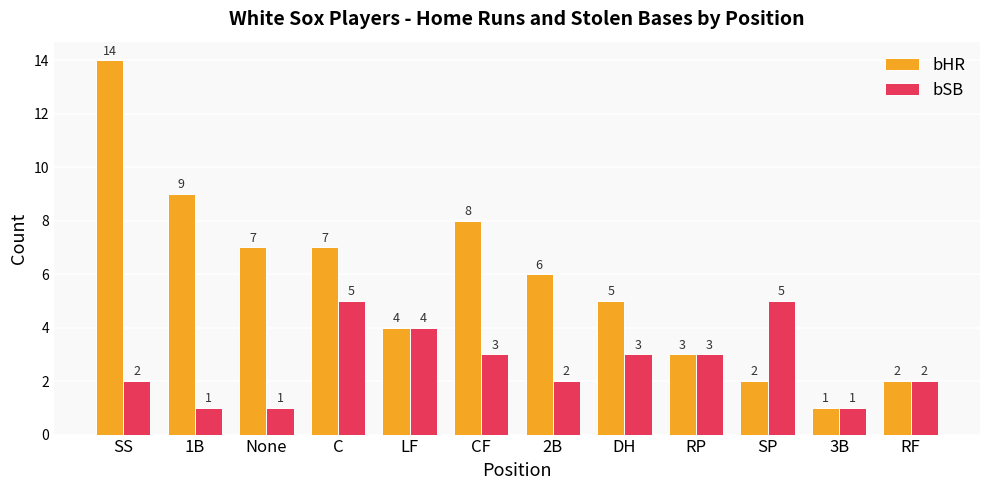

Read the bSB value at SP.

5